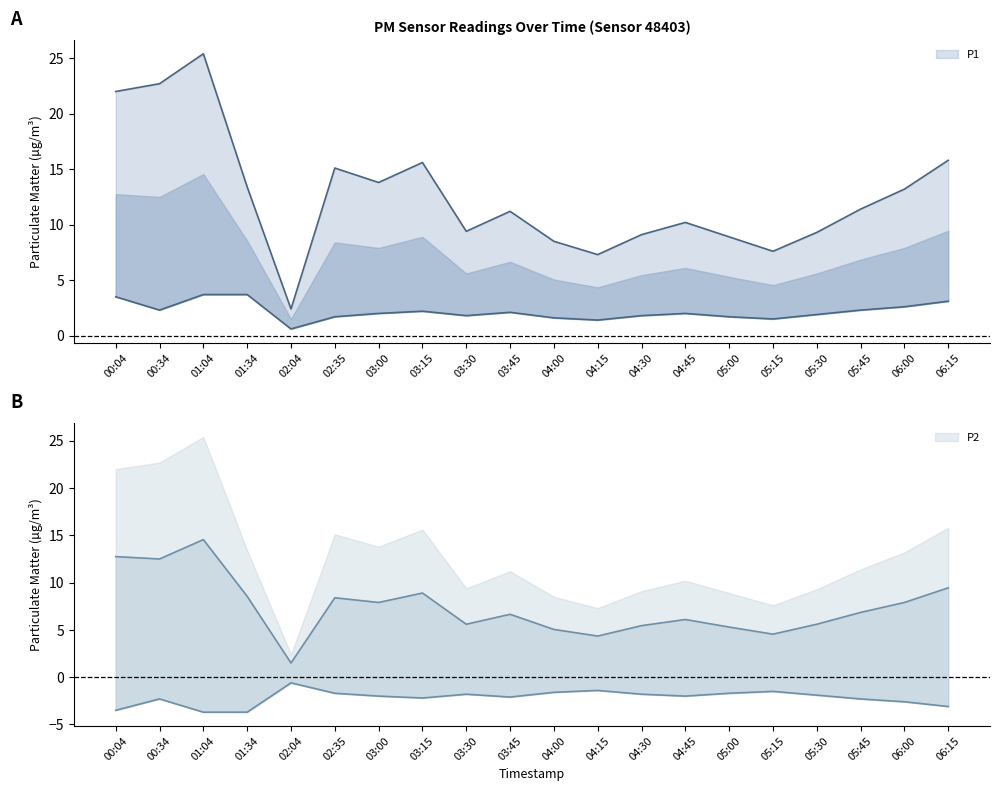

True or false: P1 and P2 intersect in this chart.

False